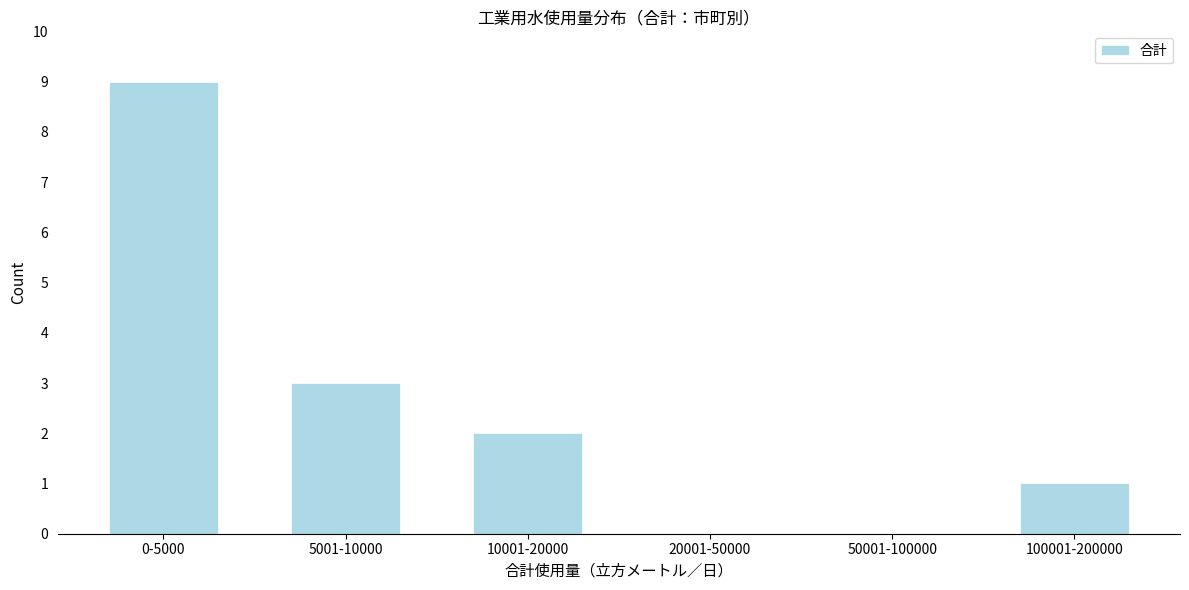

Reading left to right, extract all data points from this chart.

0-5000=9	5001-10000=3	10001-20000=2	20001-50000=0	50001-100000=0	100001-200000=1